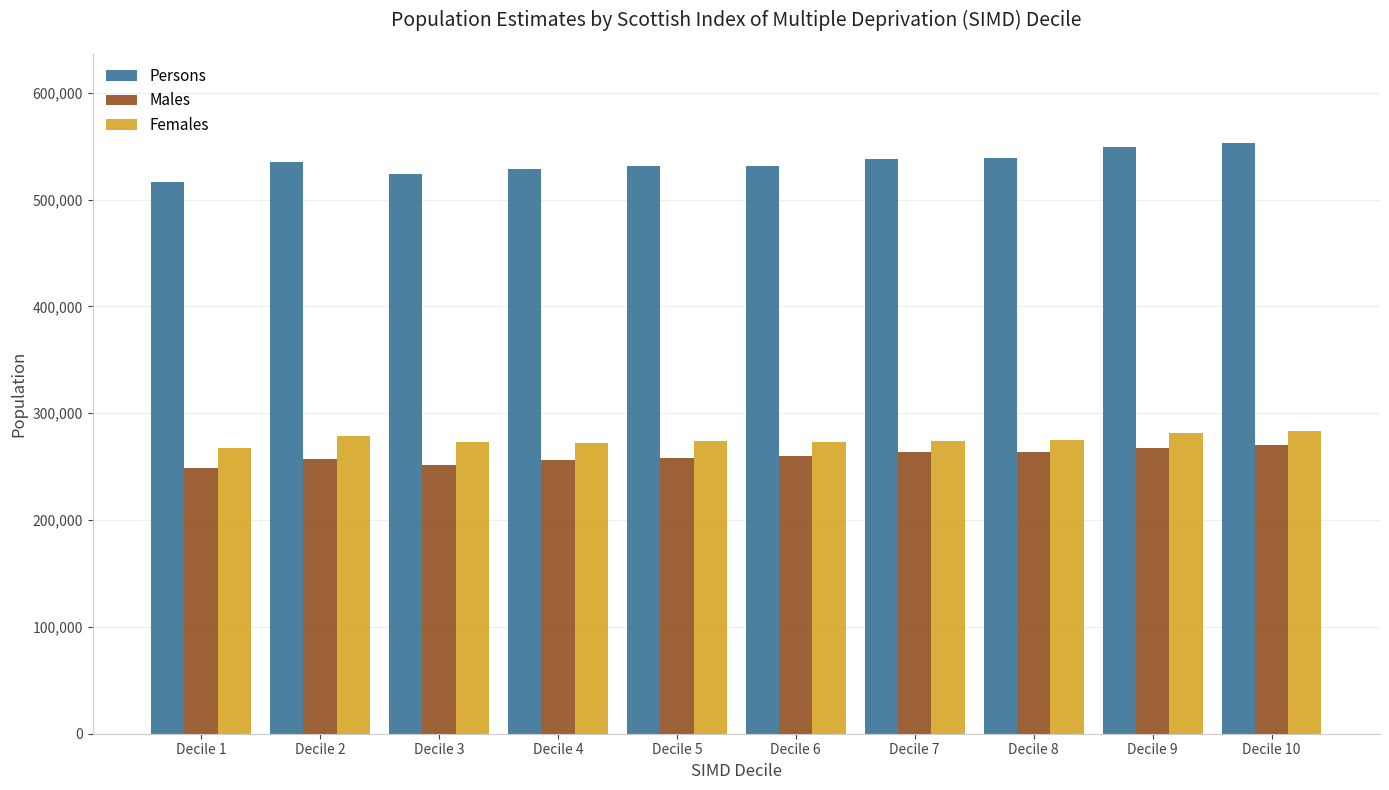

What is the smallest value displayed?

248349